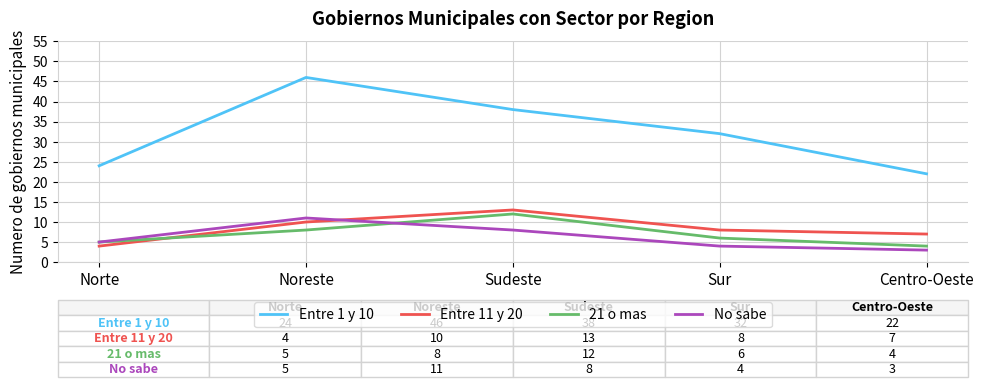

What is the minimum value shown in the chart?

3